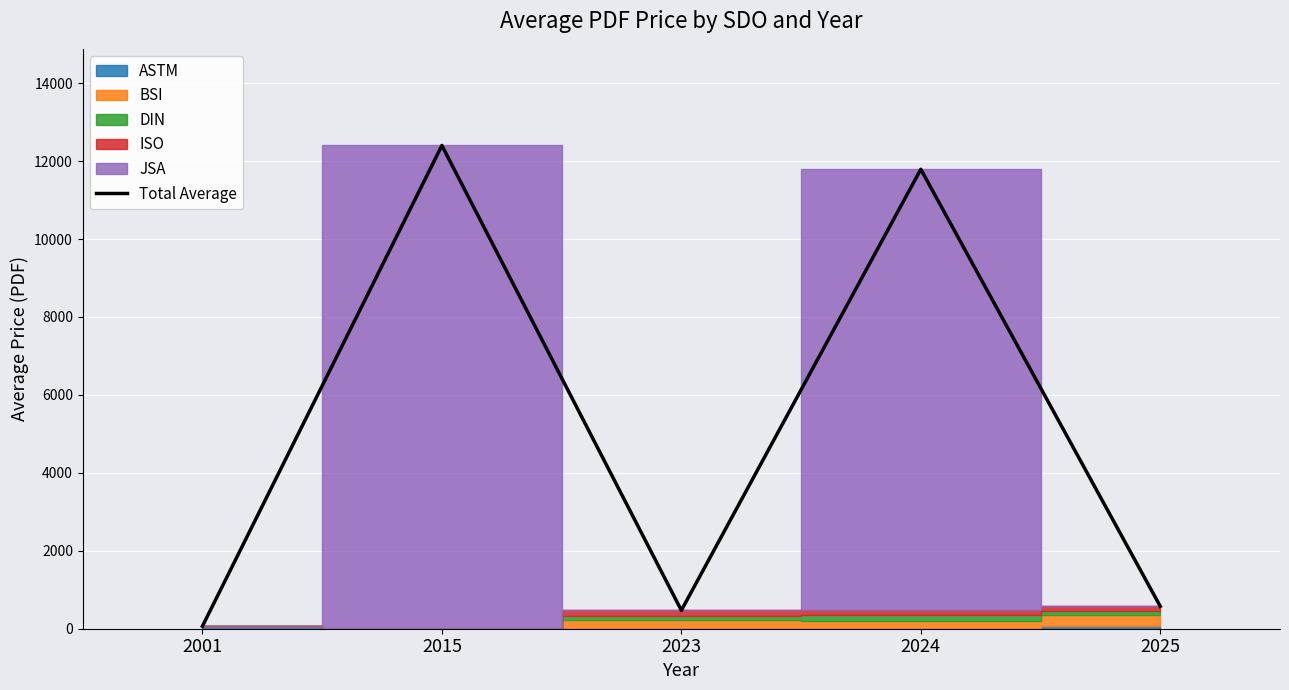

Reading left to right, transcribe all the data shown in this chart.

65.0	12400.0	471.1	11790.0	574.3